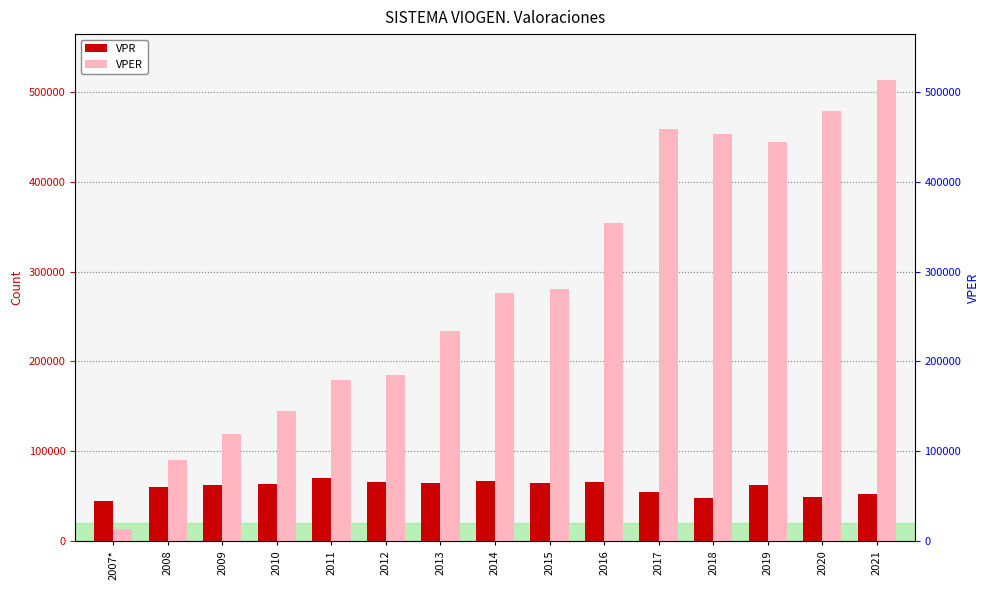

Rank the series at 2016 from highest to lowest value.

VPER, VPR